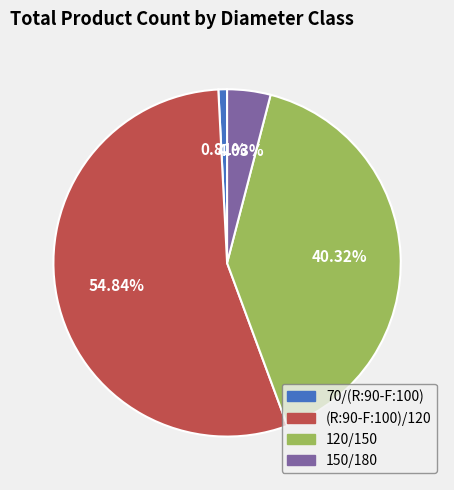

What is the total percentage of 120/150 and 150/180?

44.4%